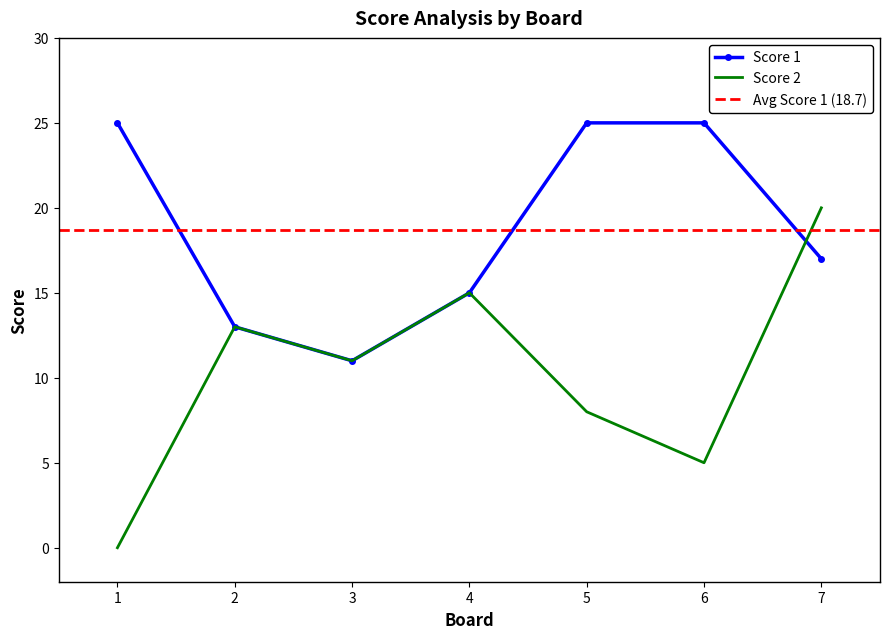

Reading left to right, what are all the values shown in this chart?

Score 1: 1=25	2=13	3=11	4=15	5=25	6=25	7=17
Score 2: 1=0	2=13	3=11	4=15	5=8	6=5	7=20